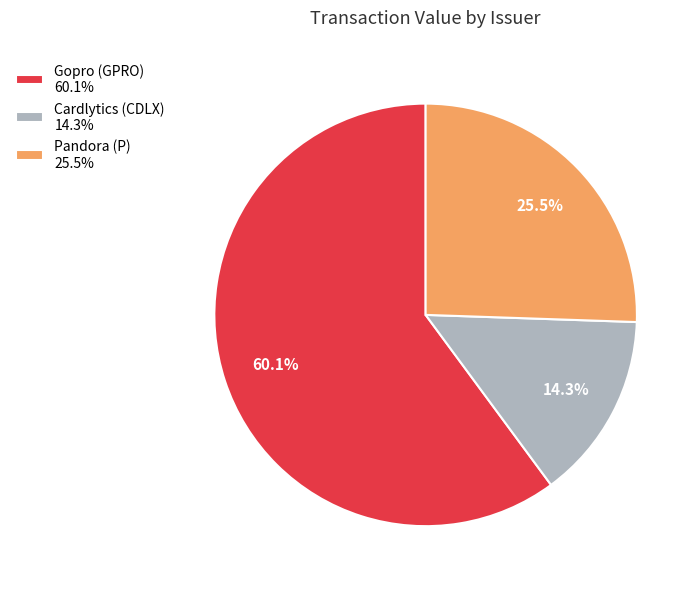

Between Cardlytics (CDLX) 14.3% and Pandora (P) 25.5%, which is larger?

Pandora (P) 25.5%